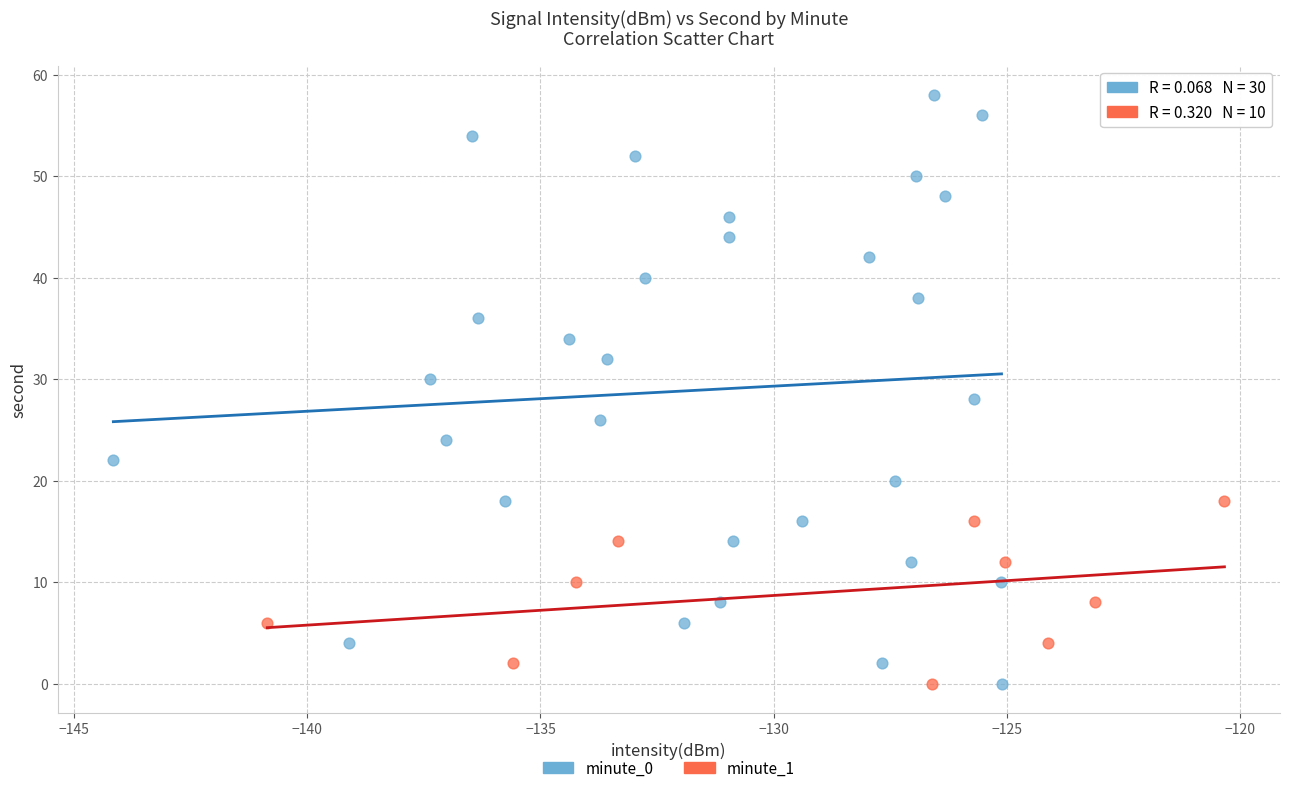

Which series has the widest spread of Y values?

minute_0